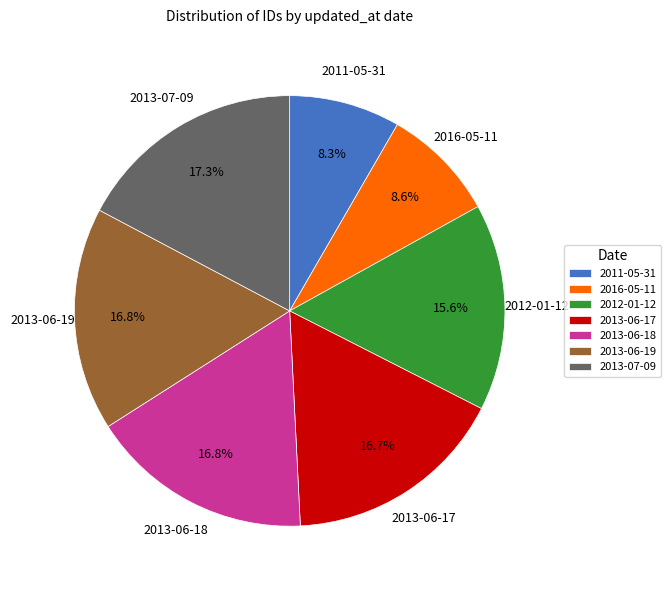

How many segments does this pie chart have?

7